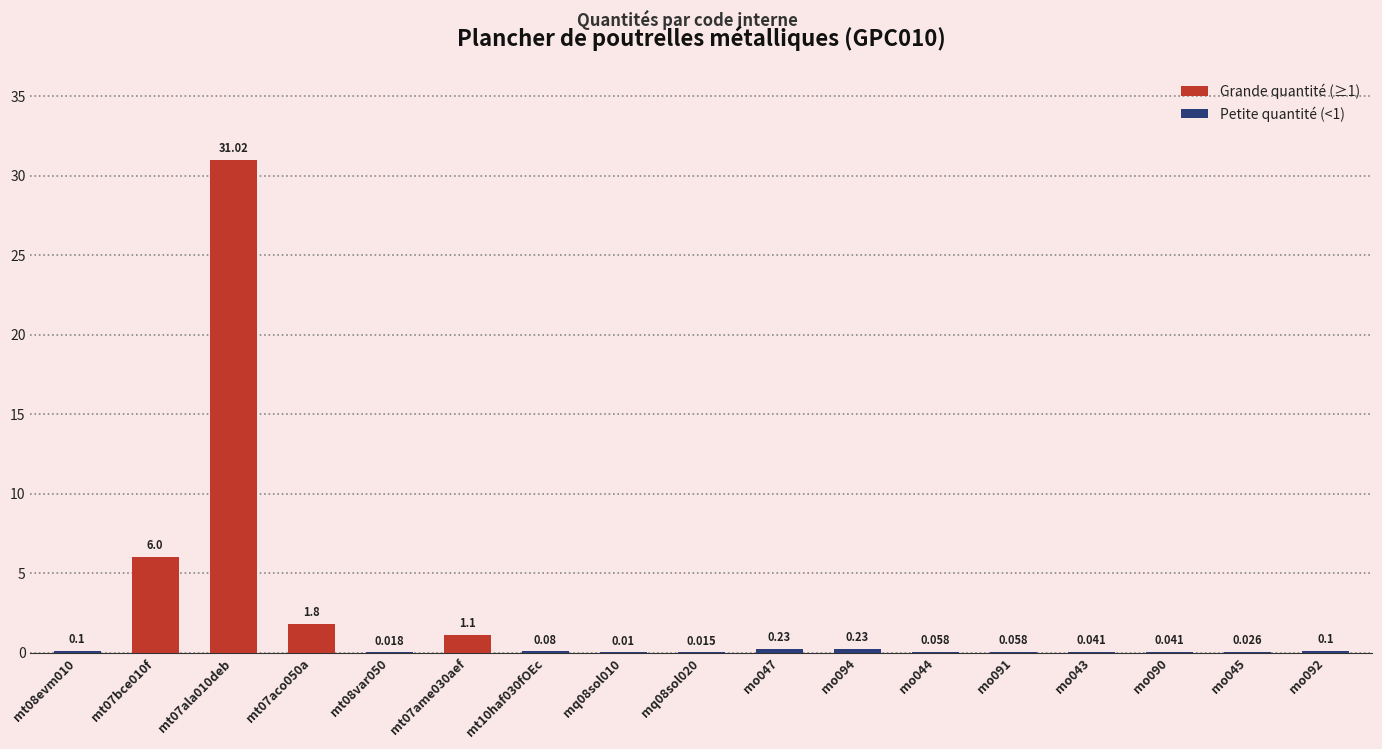

What is the value of the 3rd bar from the left?

31.0